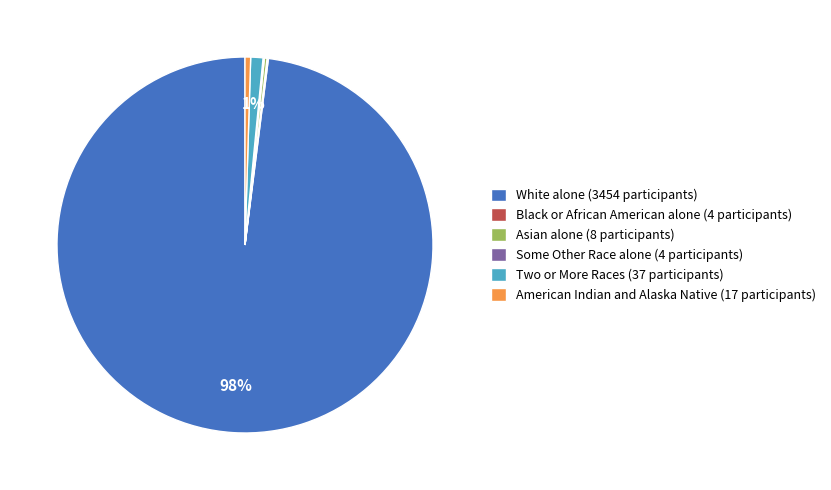

To the nearest percent, what is the difference between the Two or More Races (37 participants) and American Indian and Alaska Native (17 participants) slice percentages?

1%